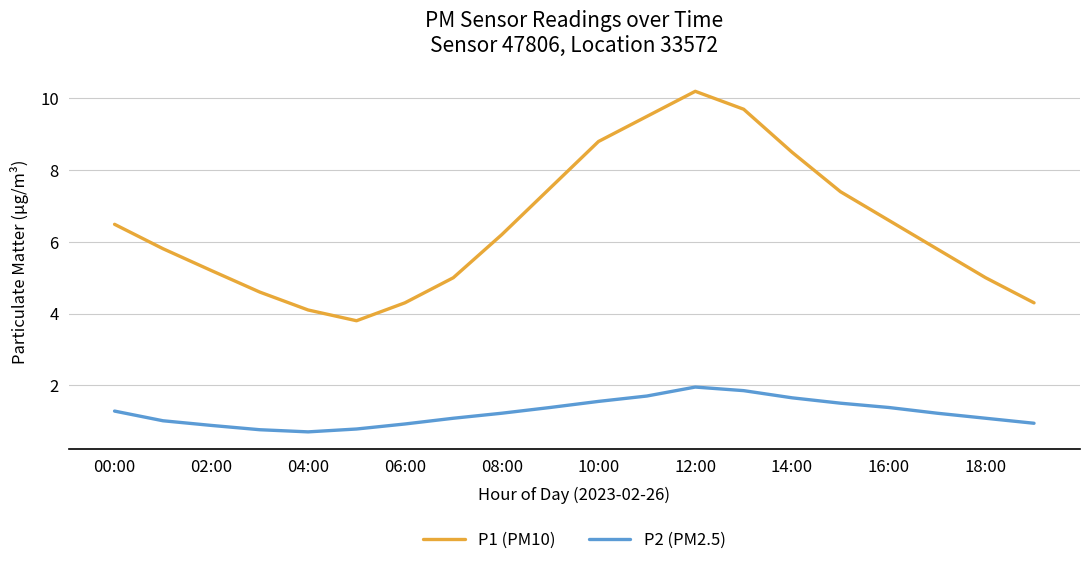

True or false: P2 (PM2.5) and P1 (PM10) cross at least once.

False